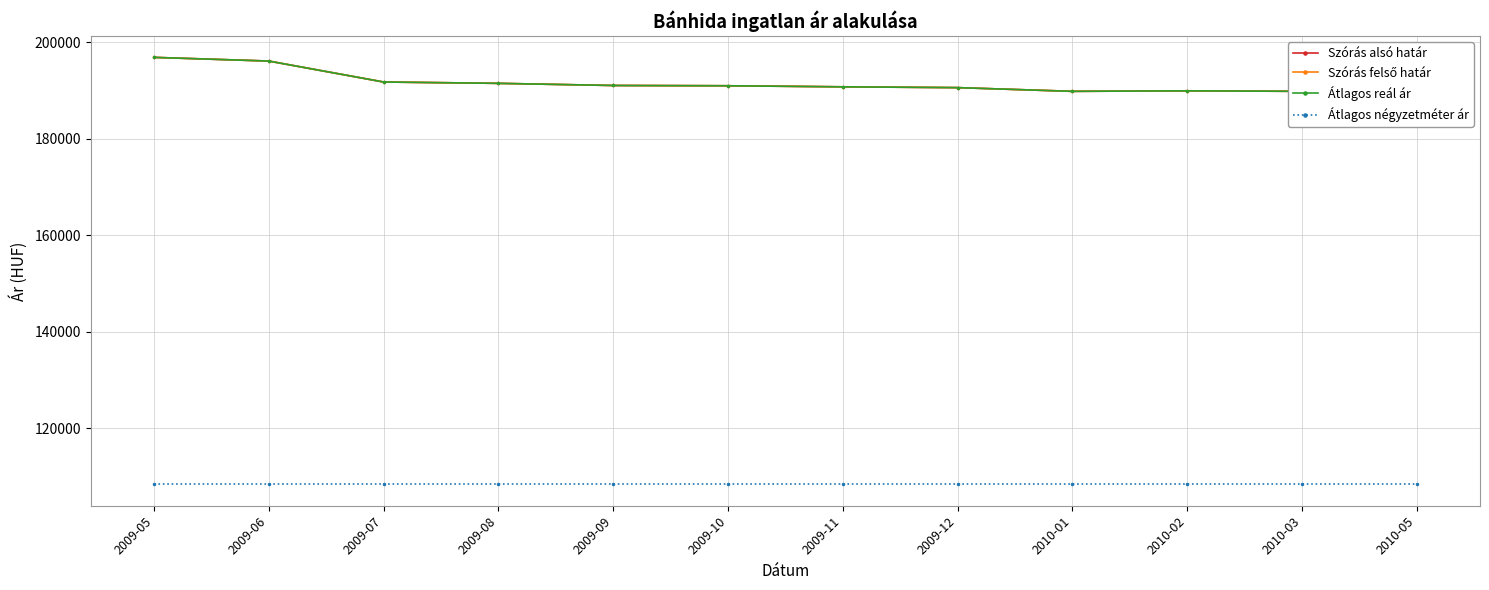

What is the label of the 6th point from the left?

2009-10